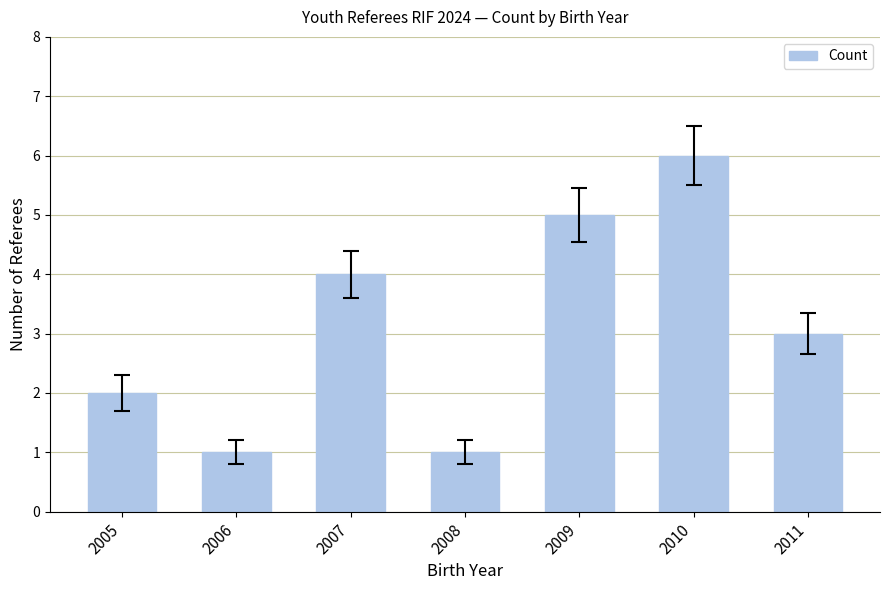

Reading right to left, list all the values displayed in this chart.

2011=3	2010=6	2009=5	2008=1	2007=4	2006=1	2005=2